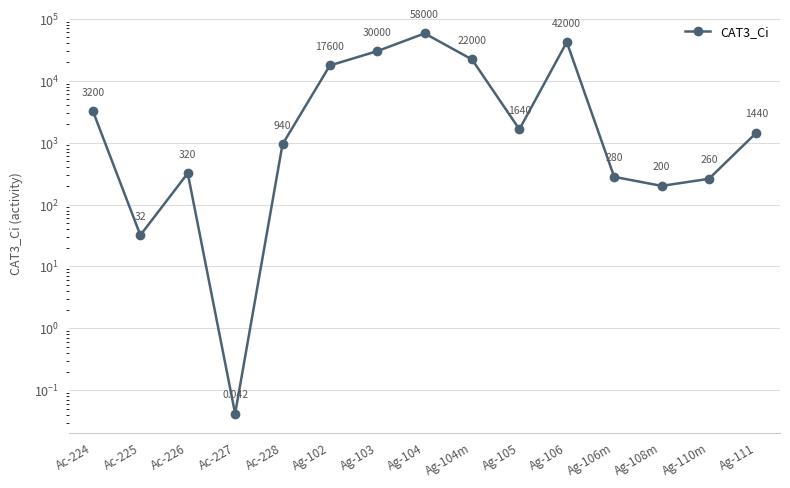

What is the label of the 8th point from the left?

Ag-104